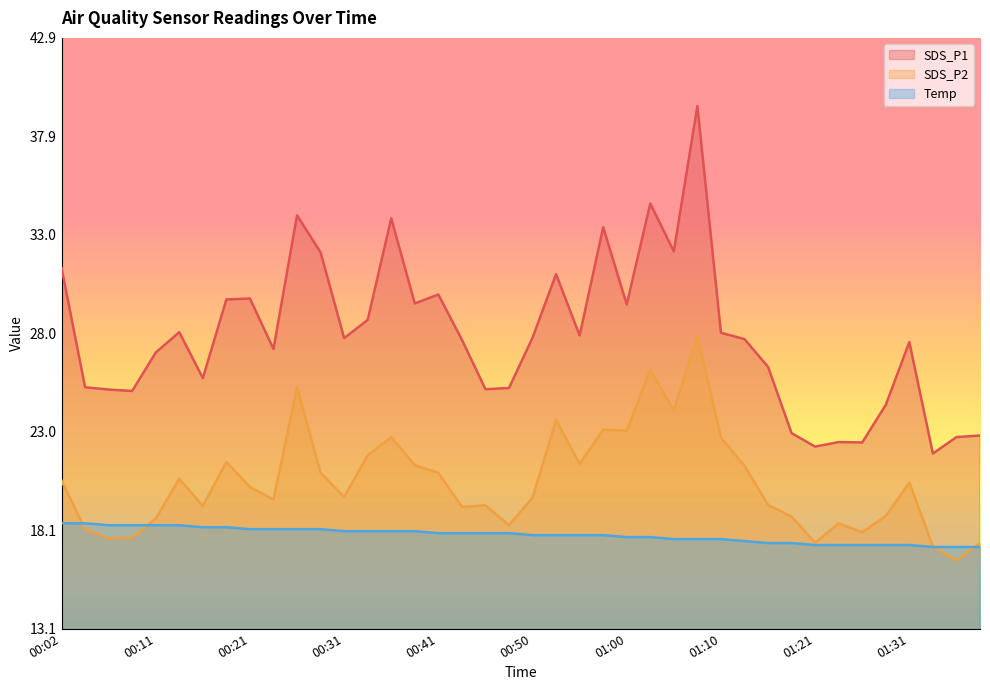

Is the value of SDS_P1 at 00:33 greater than the value of Temp at 00:38?

Yes